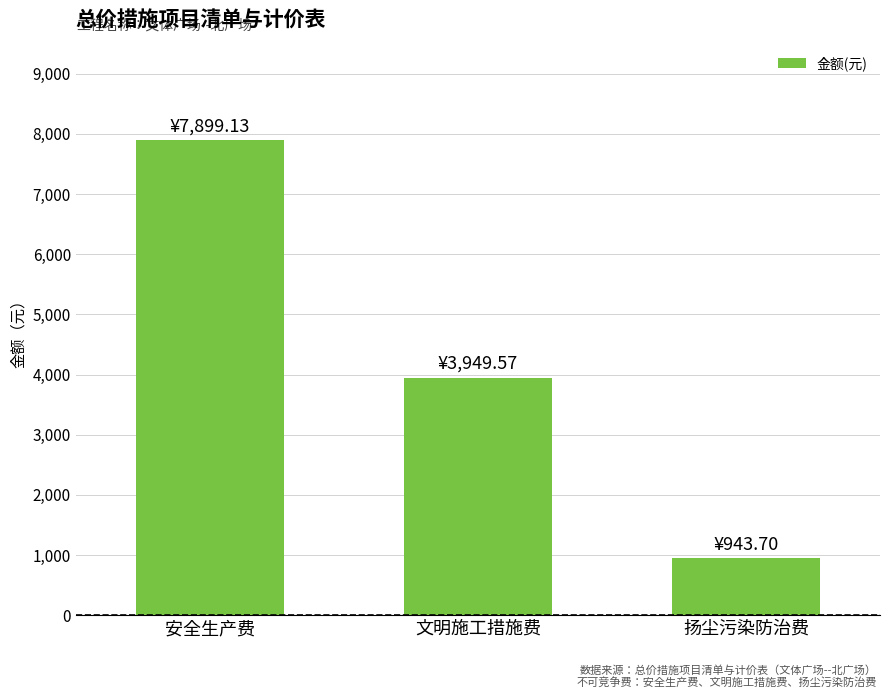

True or false: the data shows 11171.0 at 安全生产费.

False